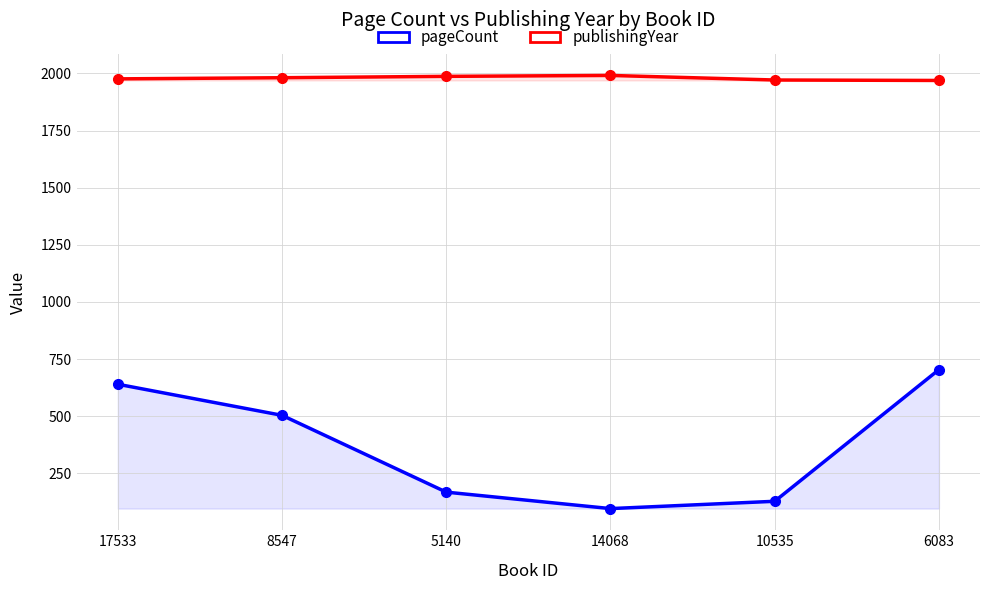

What is the greatest value displayed?

1991